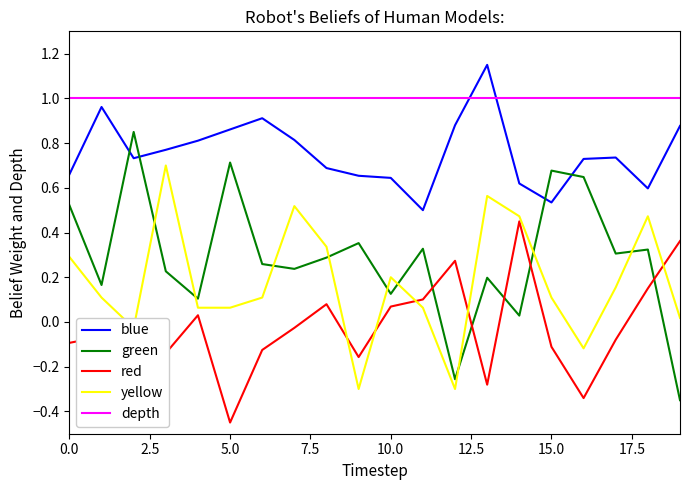

True or false: yellow and blue cross at least once.

False